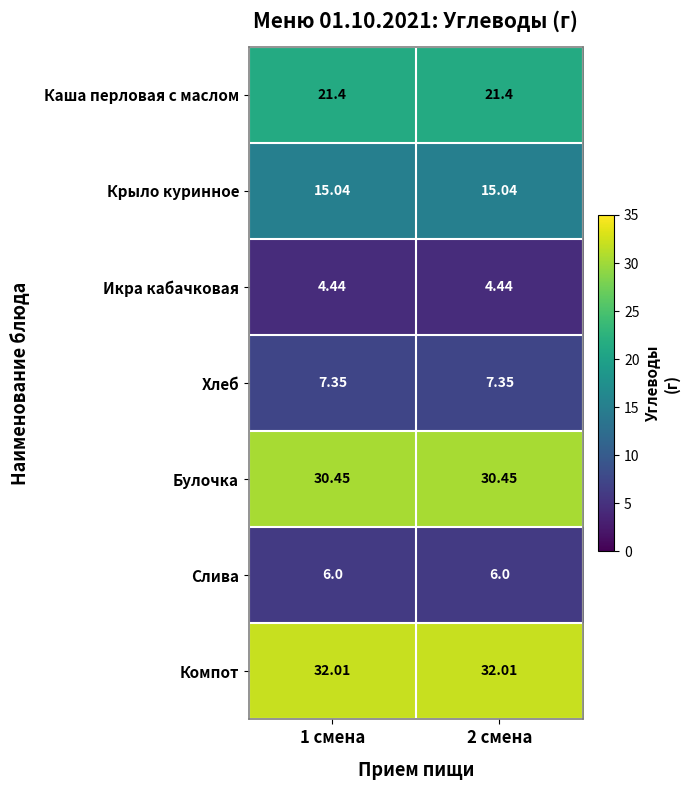

Is the value of Компот at 1 смена greater than the value of Булочка at 1 смена?

Yes